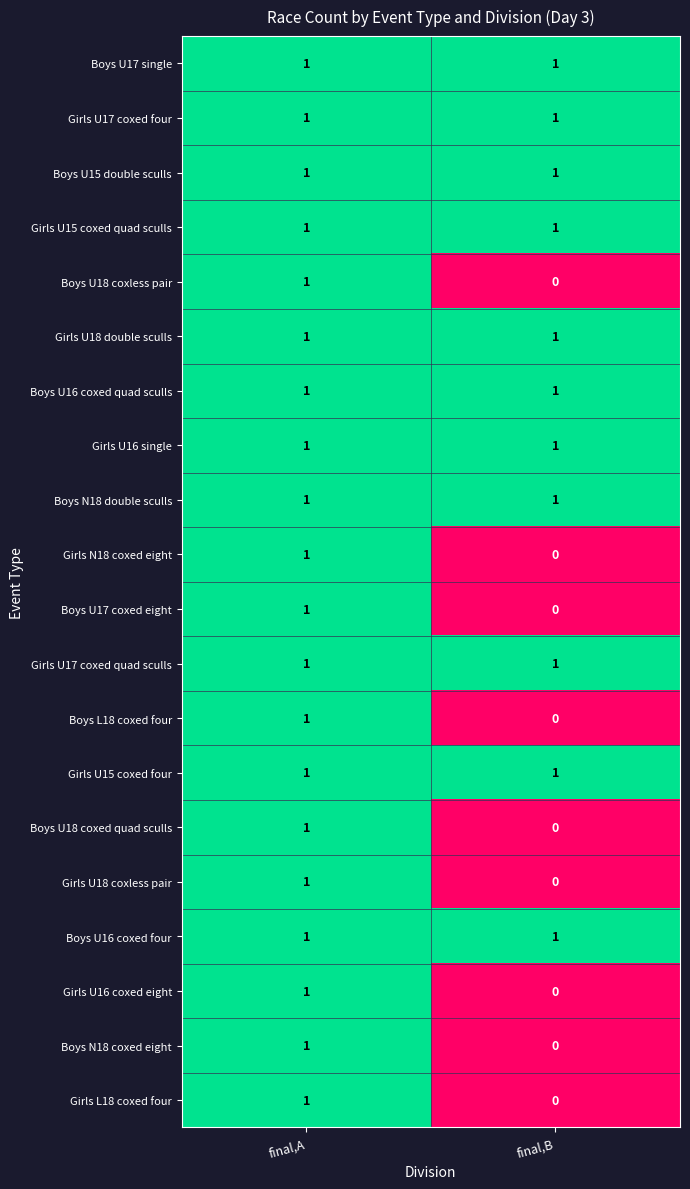

At which category is the sum across all series the highest?

final,A